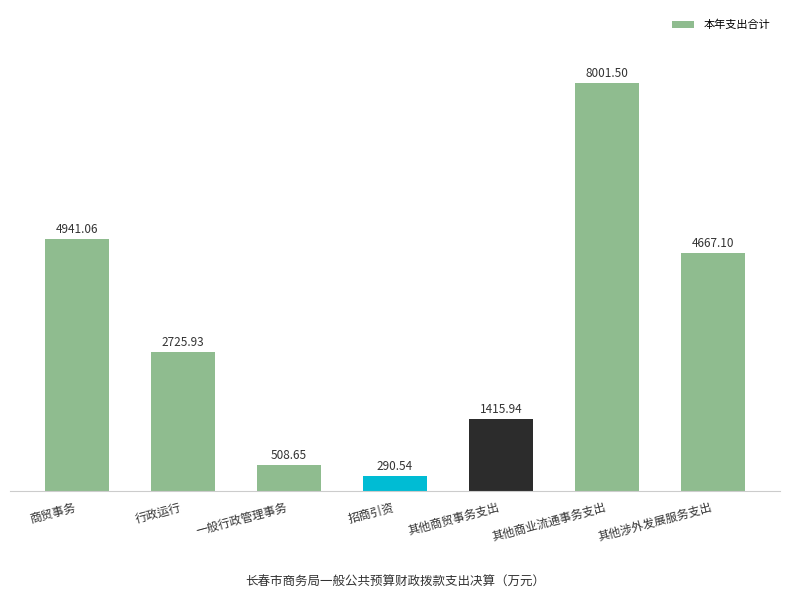

Rank the categories by value from highest to lowest.

其他商业流通事务支出, 商贸事务, 其他涉外发展服务支出, 行政运行, 其他商贸事务支出, 一般行政管理事务, 招商引资